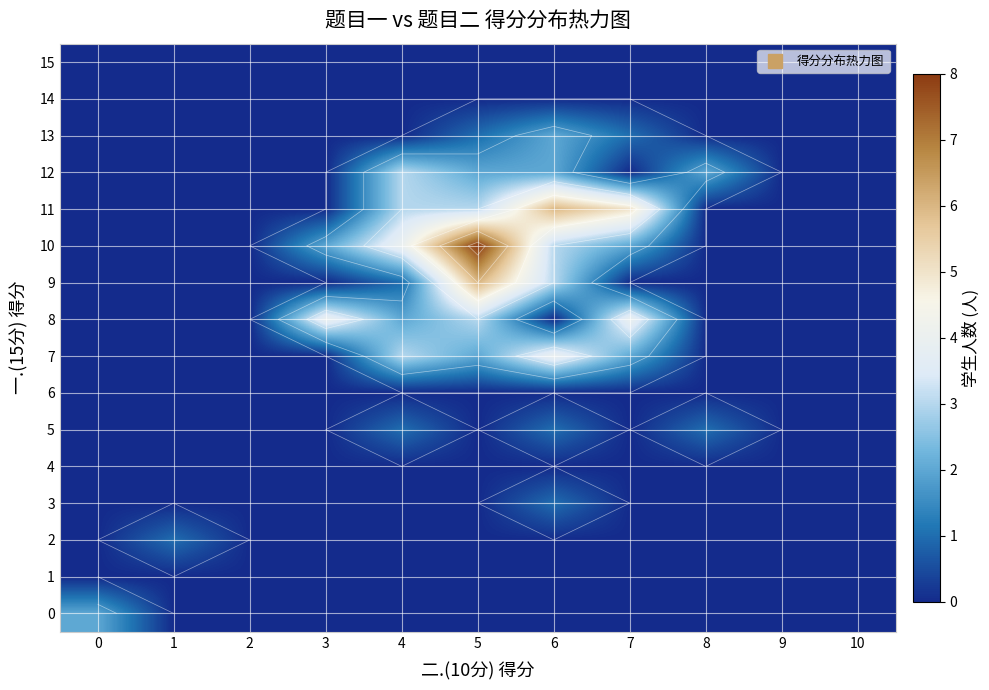

List the series in order of their peak value, highest first.

10, 9, 11, 7, 8, 12, 0, 13, 2, 3, 5, 1, 4, 6, 14, 15